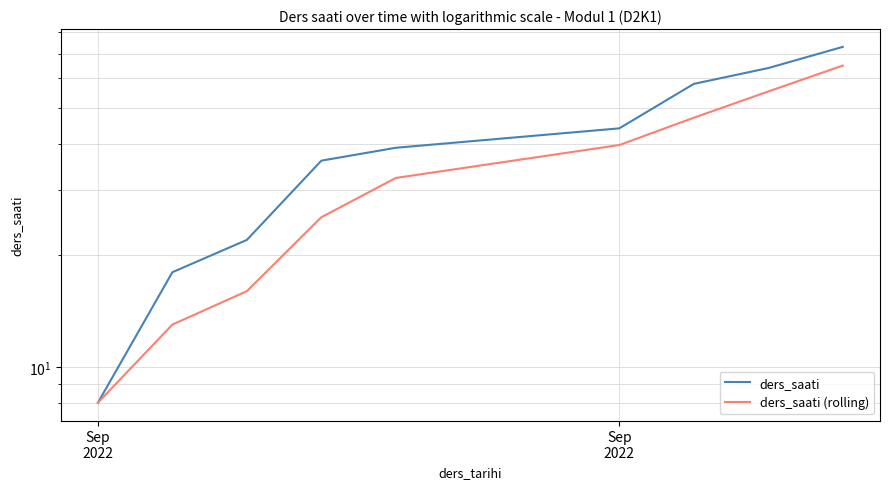

What is the greatest value displayed?

73.0